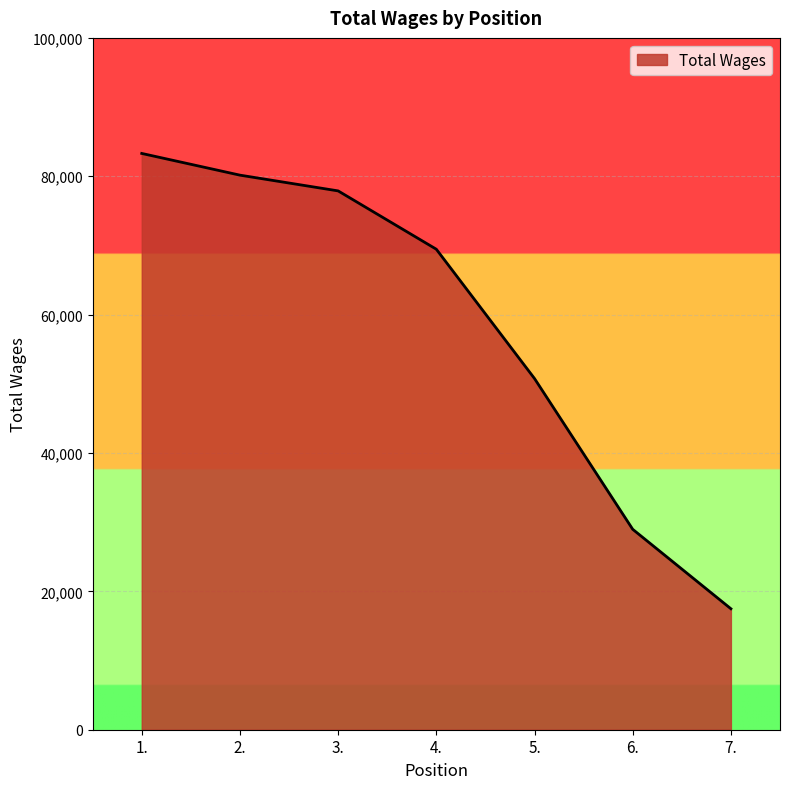

Between 7. and 3., which is larger?

3.